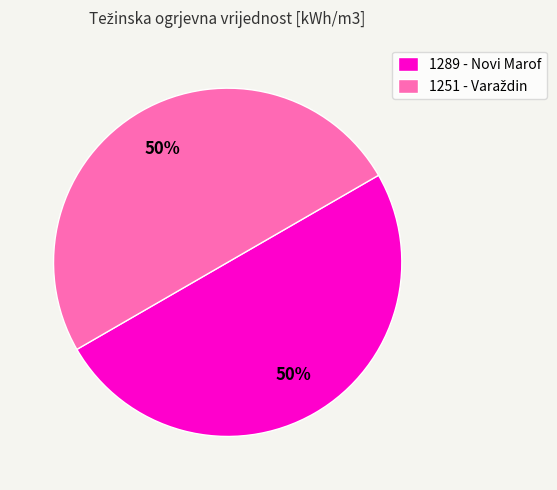

True or false: 1289 - Novi Marof accounts for 36% of the total.

False